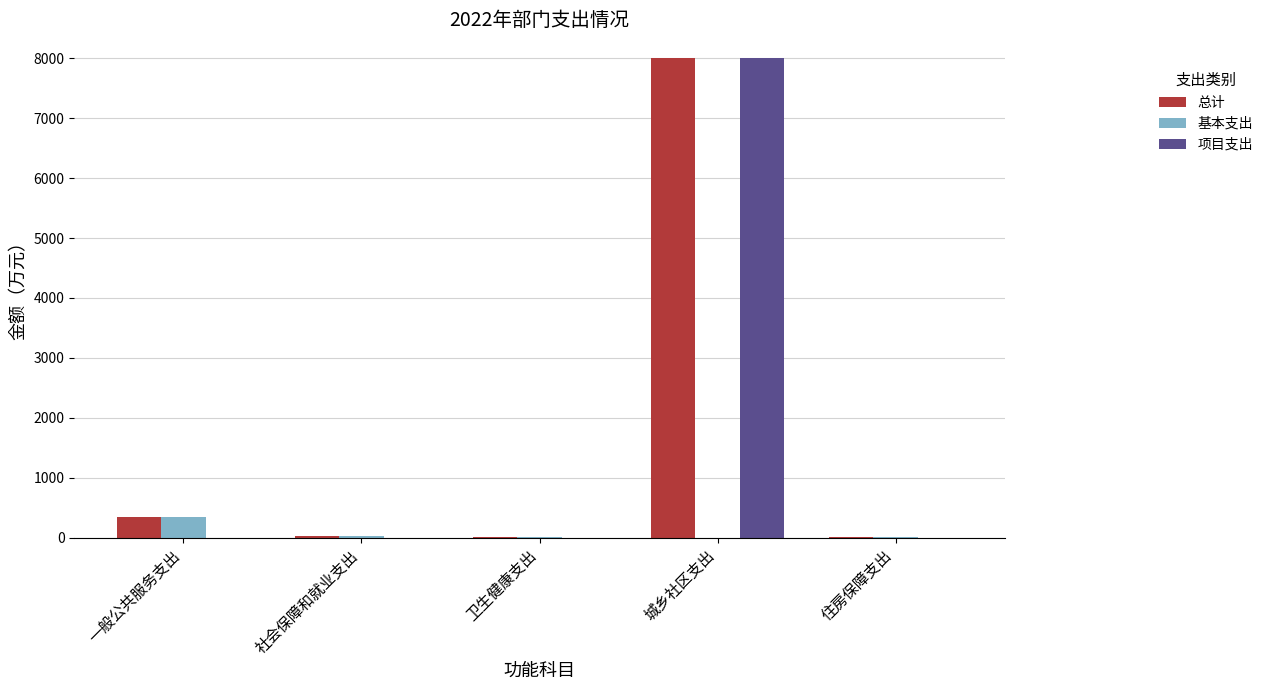

At which category is the sum across all series the highest?

城乡社区支出